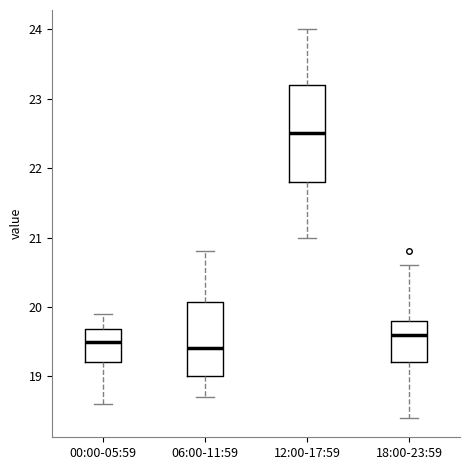

Comparing the boxes themselves (not the whiskers), which one is the tallest?

12:00-17:59